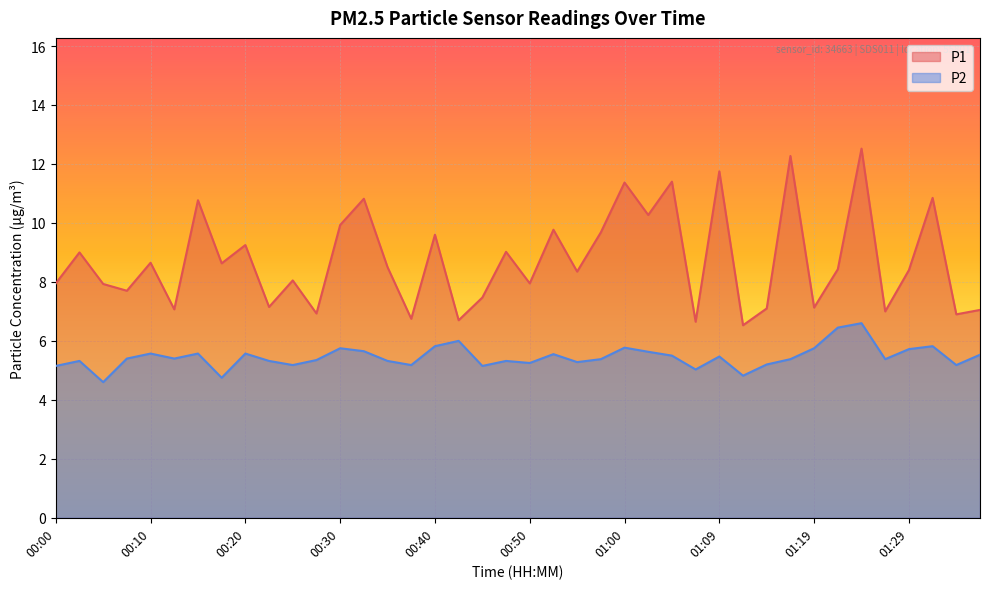

What is the value of the P1 point at the 13th from the left?

9.9